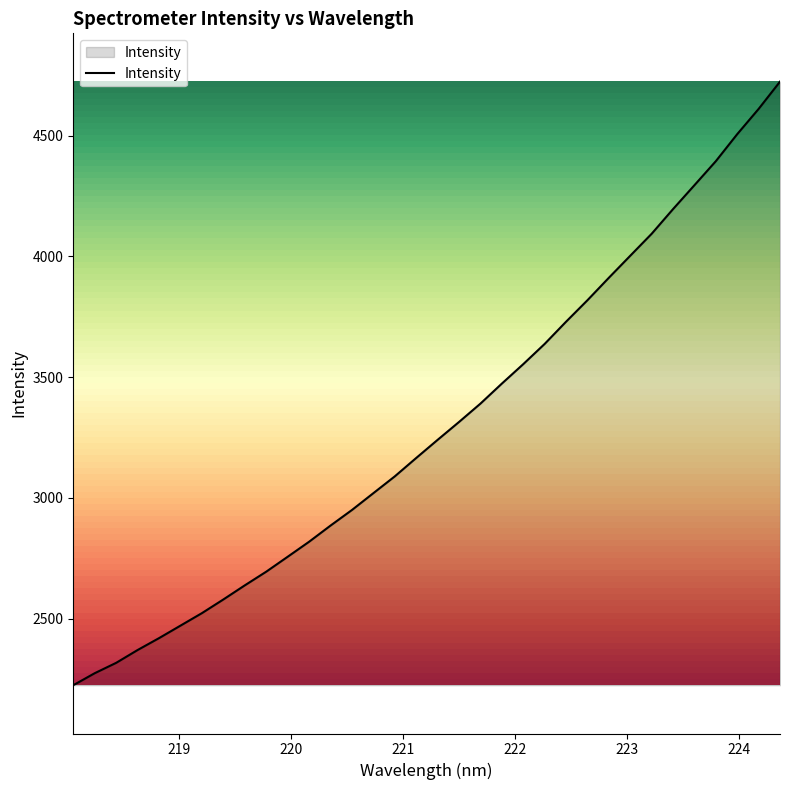

What is the difference between the maximum and minimum values?

2499.8